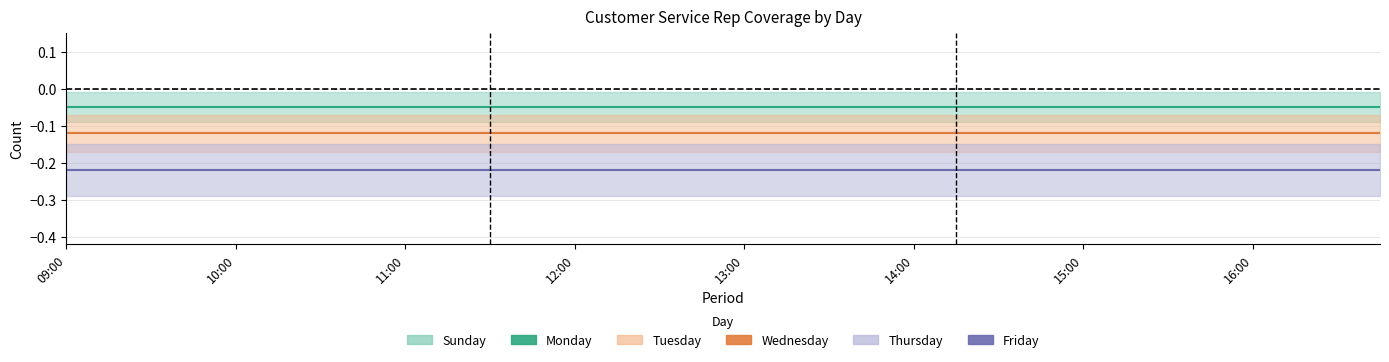

What is the approximate value of Friday at 26?

-0.2